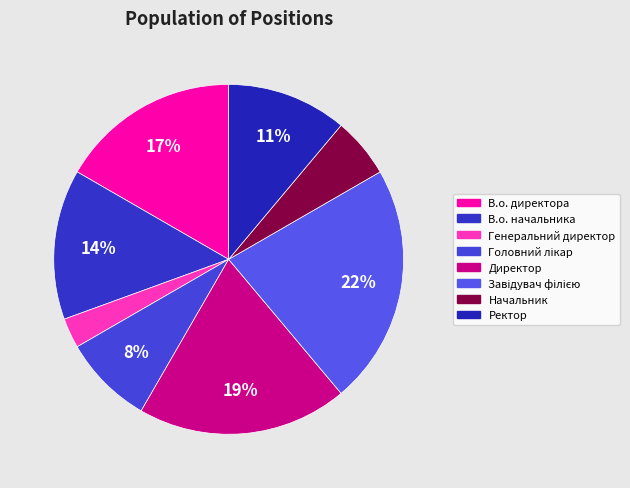

Which slice is the smallest?

Генеральний директор